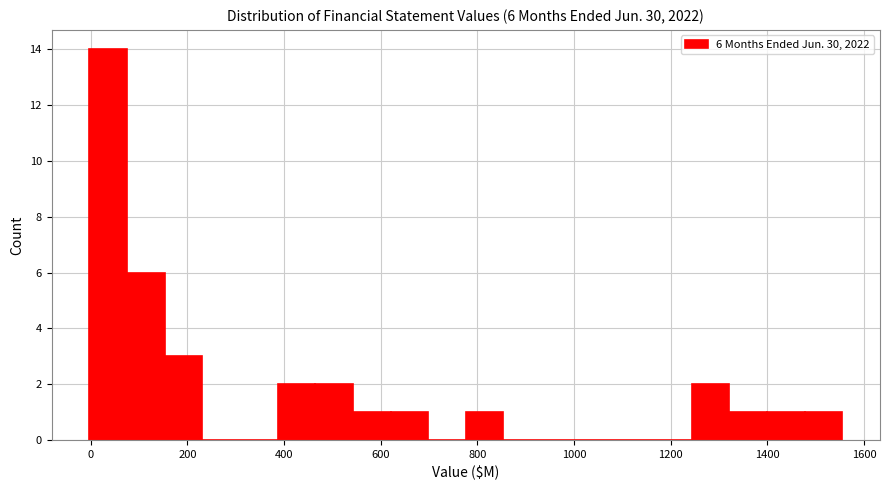

Around what value on the x-axis is the tallest bar? Give the approximate position of its centre, as read against the axis.

40